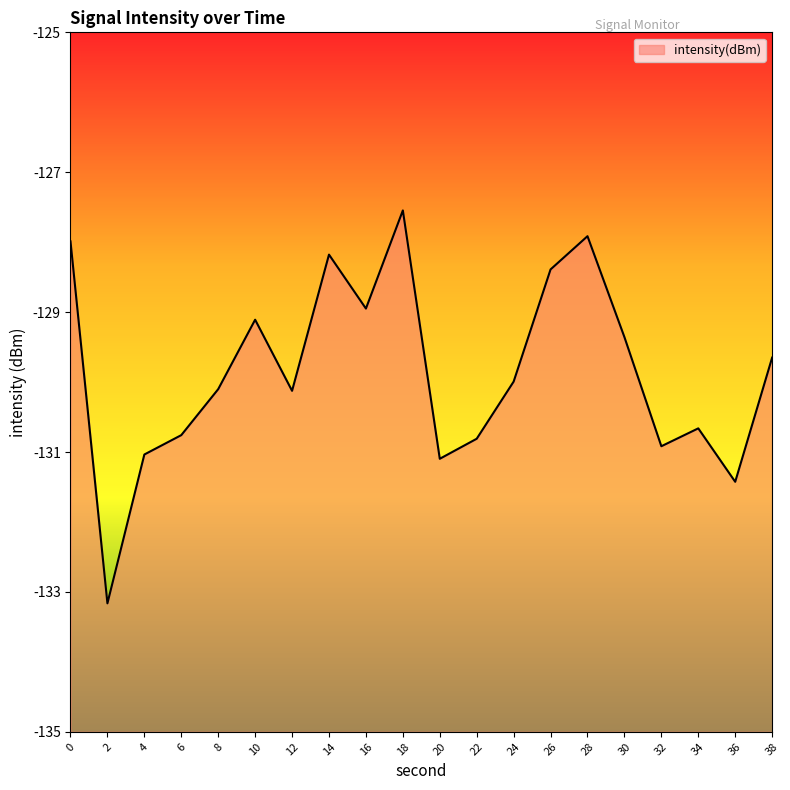

What is the value of the 3rd point from the left?

-131.0